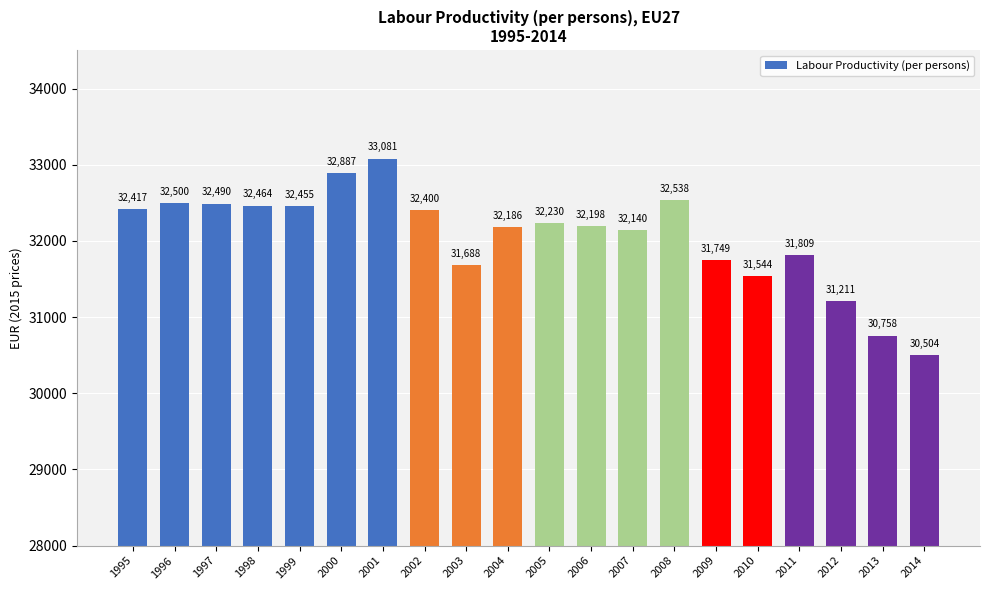

Read the value at 2003.

31687.7